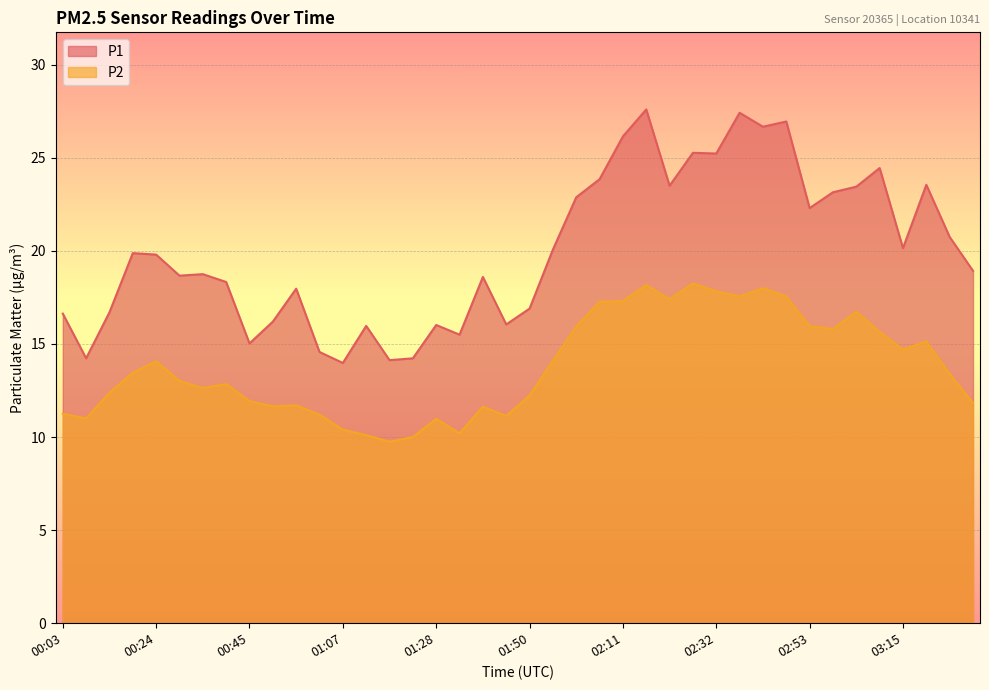

What is the value of the P1 point at the 2nd from the left?

14.2